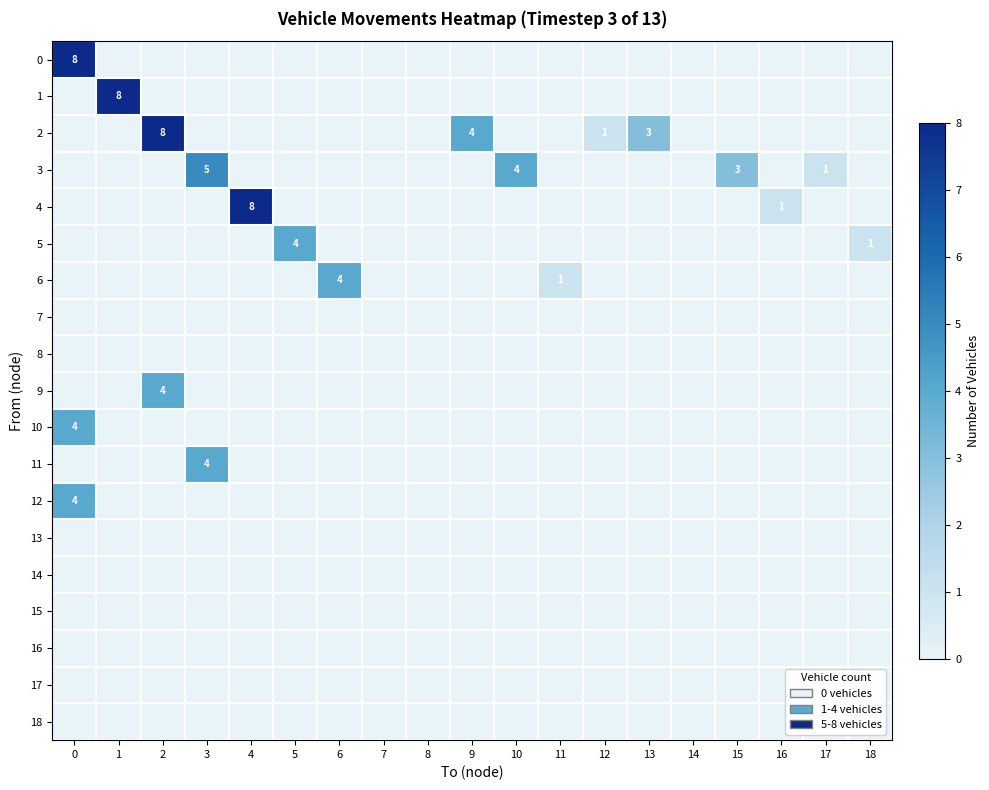

The value of 5 at 18 is 1. True or false?

True